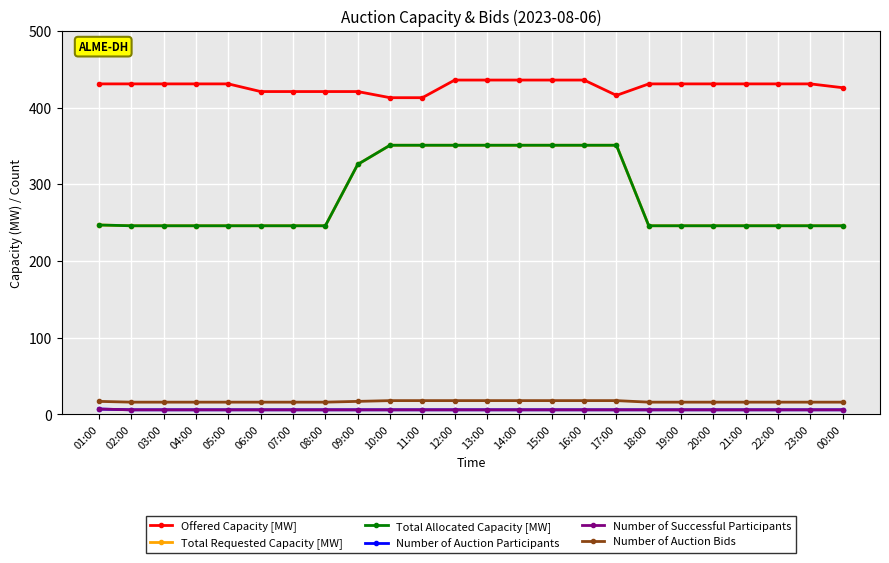

What is the highest value of the Number of Auction Bids series?

18